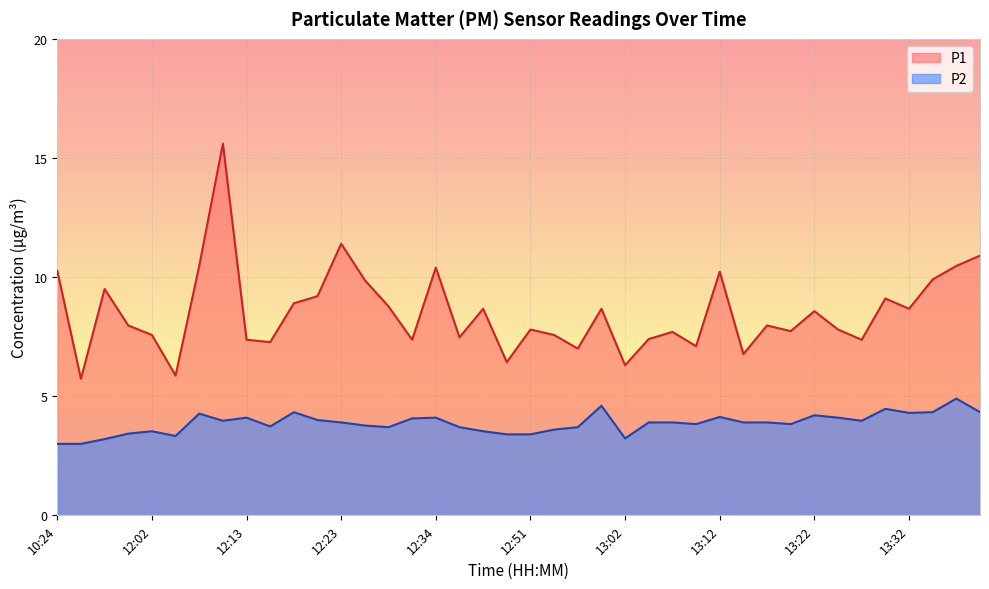

Reading left to right, transcribe all the data shown in this chart.

P1: 10:24=10.3	11:55=5.7	11:57=9.5	12:00=8.0	12:02=7.6	12:05=5.9	12:07=10.5	12:10=15.6	12:13=7.4	12:15=7.3	12:18=8.9	12:20=9.2	12:23=11.4	12:25=9.9	12:28=8.8	12:31=7.4	12:34=10.4	12:36=7.5	12:45=8.7	12:48=6.4	12:51=7.8	12:54=7.6	12:56=7.0	12:59=8.7	13:02=6.3	13:04=7.4	13:07=7.7	13:10=7.1	13:12=10.2	13:15=6.8	13:17=8.0	13:20=7.7	13:22=8.6	13:25=7.8	13:27=7.4	13:30=9.1	13:32=8.7	13:35=9.9	13:38=10.5	13:40=10.9
P2: 10:24=3.0	11:55=3.0	11:57=3.2	12:00=3.4	12:02=3.5	12:05=3.3	12:07=4.3	12:10=4.0	12:13=4.1	12:15=3.7	12:18=4.3	12:20=4.0	12:23=3.9	12:25=3.8	12:28=3.7	12:31=4.1	12:34=4.1	12:36=3.7	12:45=3.5	12:48=3.4	12:51=3.4	12:54=3.6	12:56=3.7	12:59=4.6	13:02=3.2	13:04=3.9	13:07=3.9	13:10=3.8	13:12=4.1	13:15=3.9	13:17=3.9	13:20=3.8	13:22=4.2	13:25=4.1	13:27=4.0	13:30=4.5	13:32=4.3	13:35=4.3	13:38=4.9	13:40=4.3